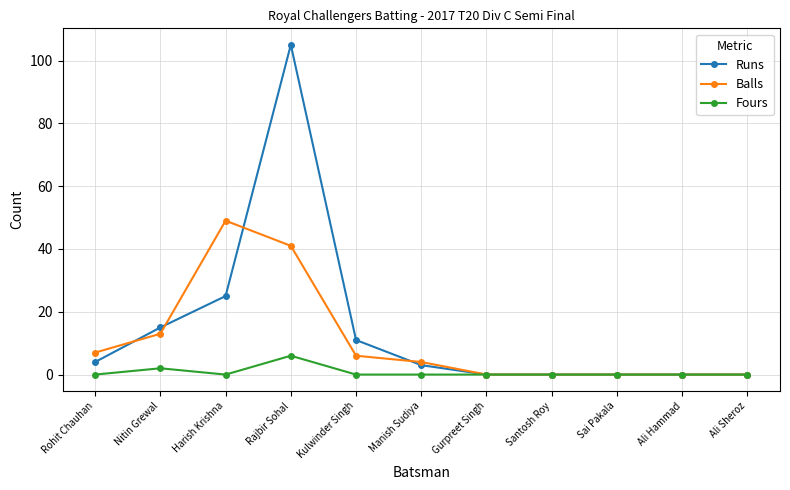

What are all the series names shown in the legend?

Runs, Balls, Fours